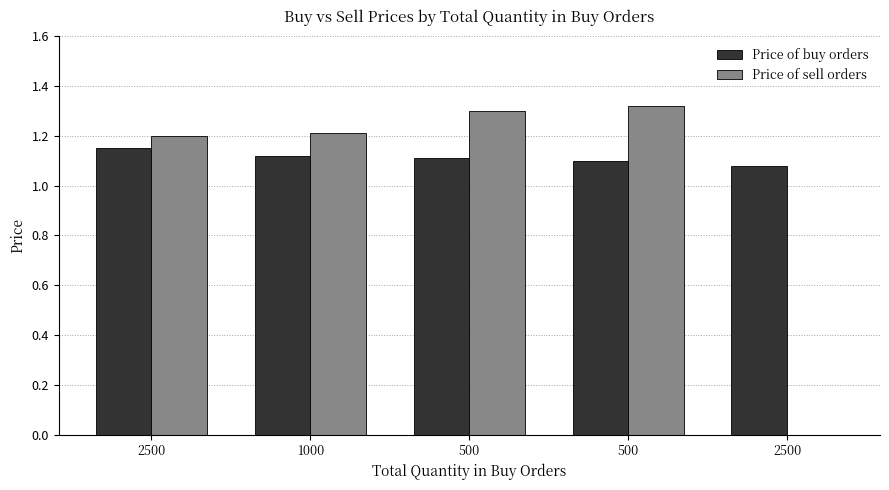

Which label corresponds to the largest value in the chart?

500